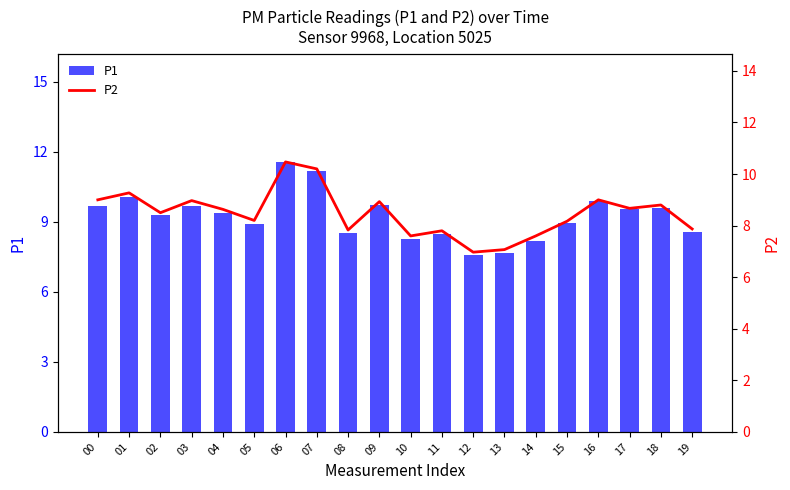

At which category is the sum across all series the highest?

06